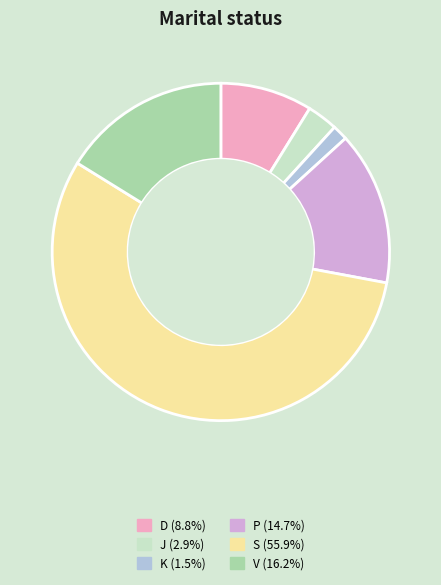

Which has a higher value, P or D?

P